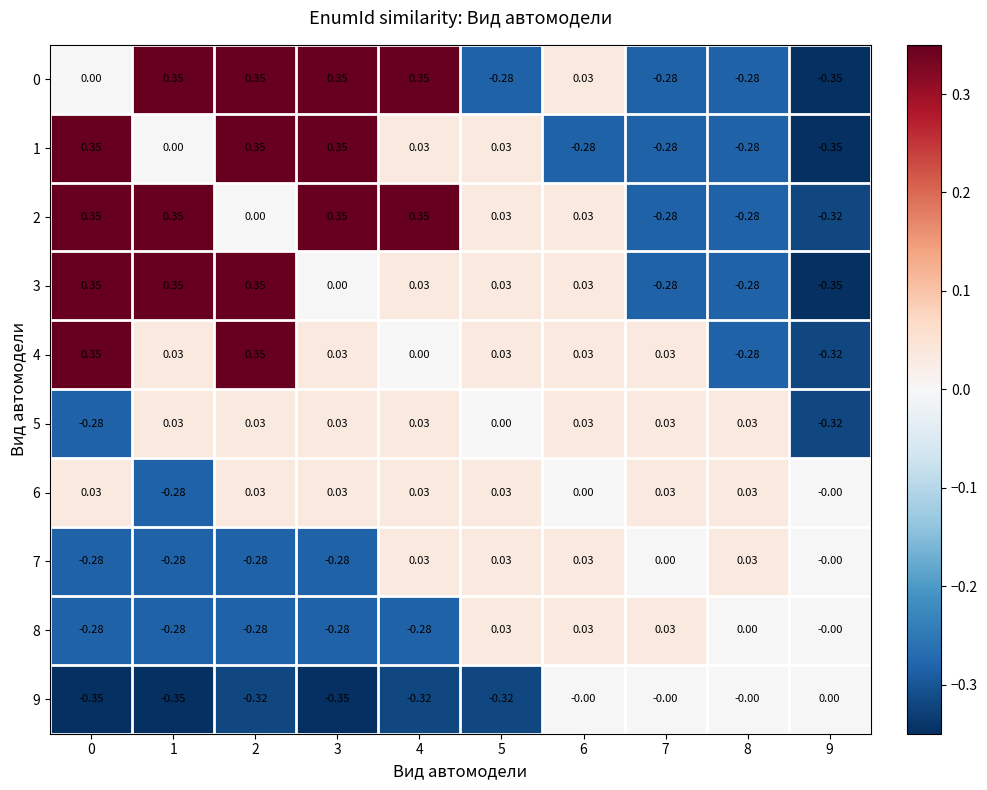

Count the number of data series in this chart.

10